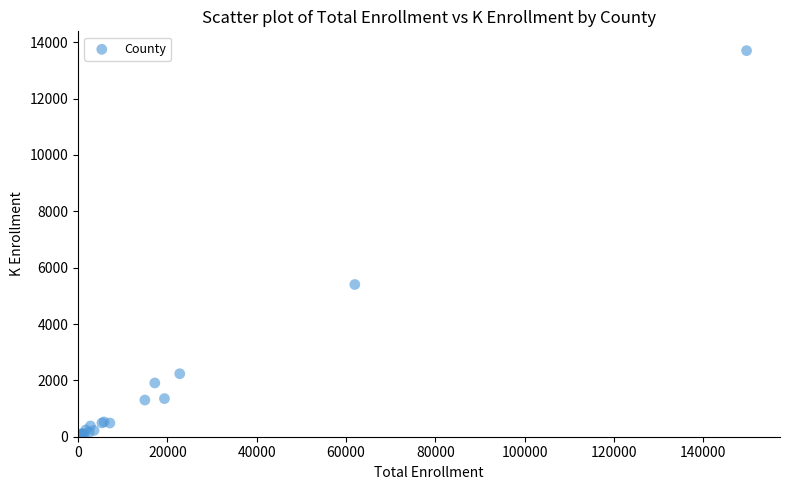

What Y value in the scatter plot is closest to 6851?

5403